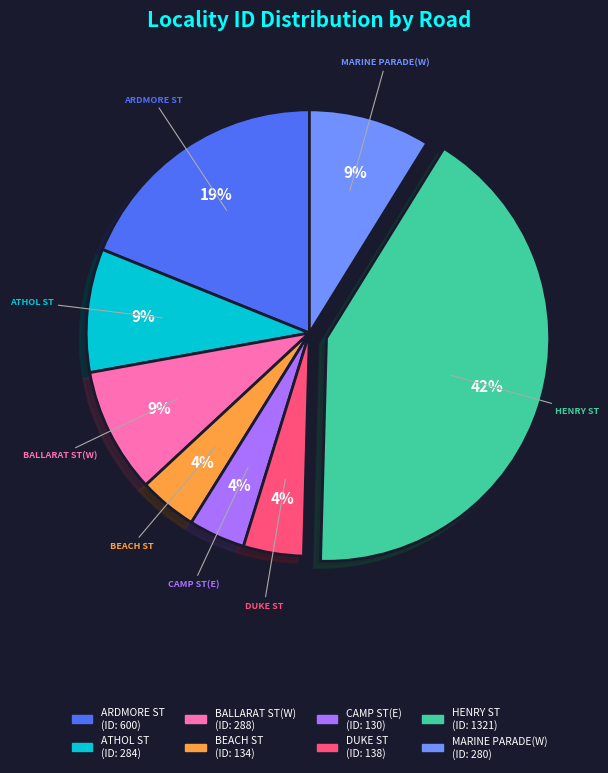

Is there a majority slice in this chart?

No